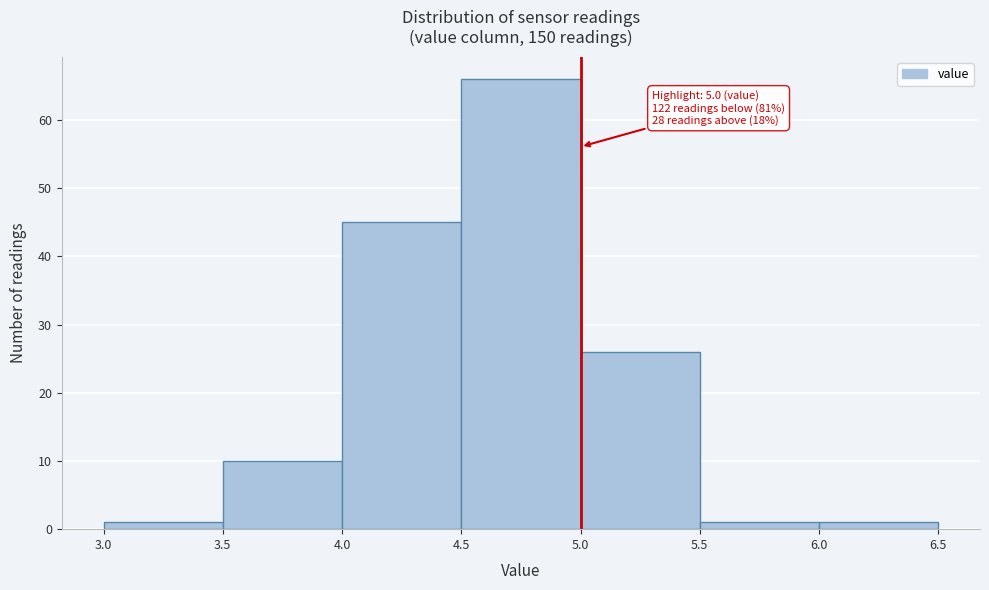

Over which range of the x-axis is the bar tallest?

4.5 to 5.0